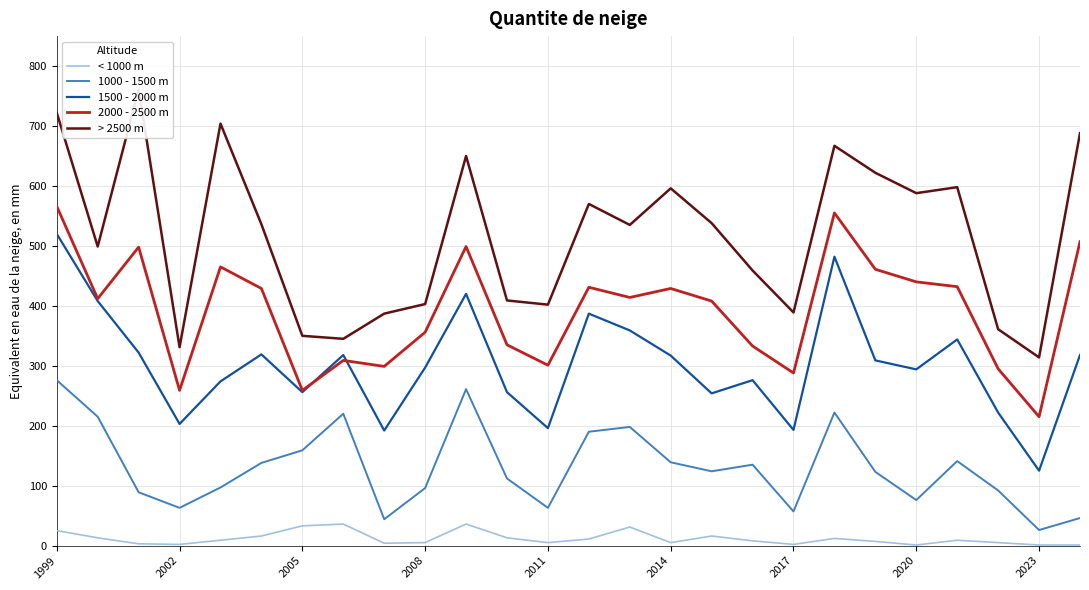

True or false: < 1000 m and > 2500 m cross at least once.

False